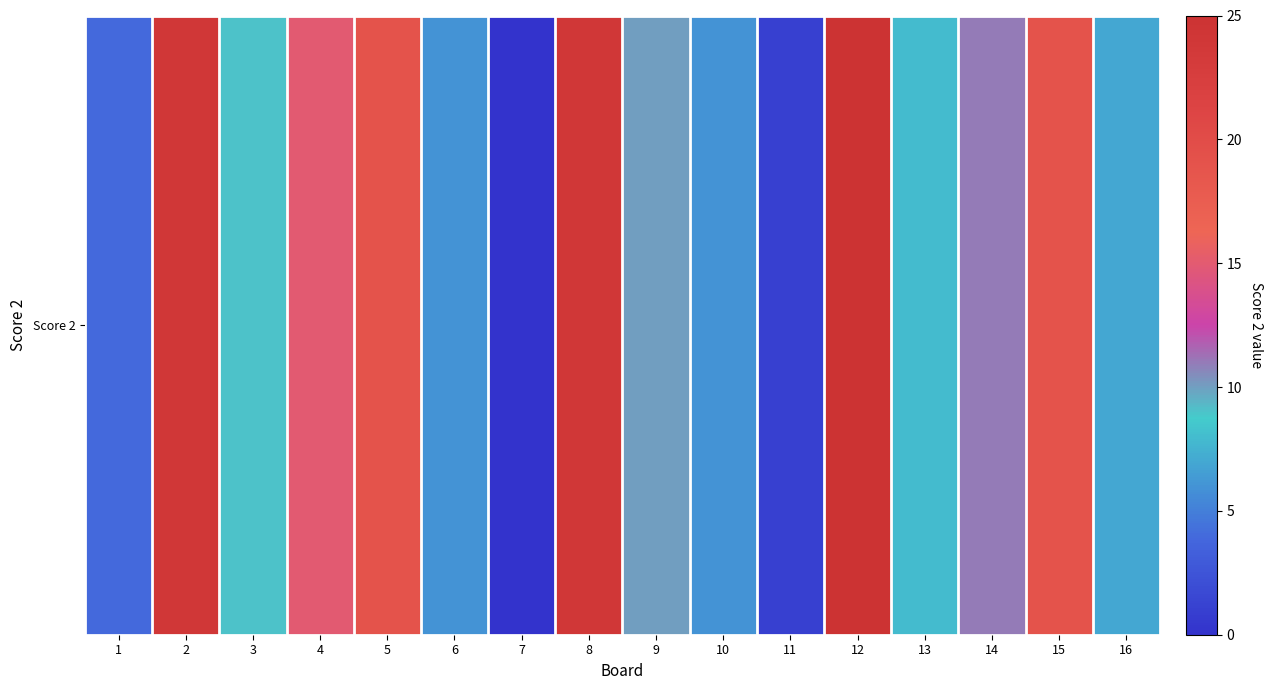

How many positive values are there?

15